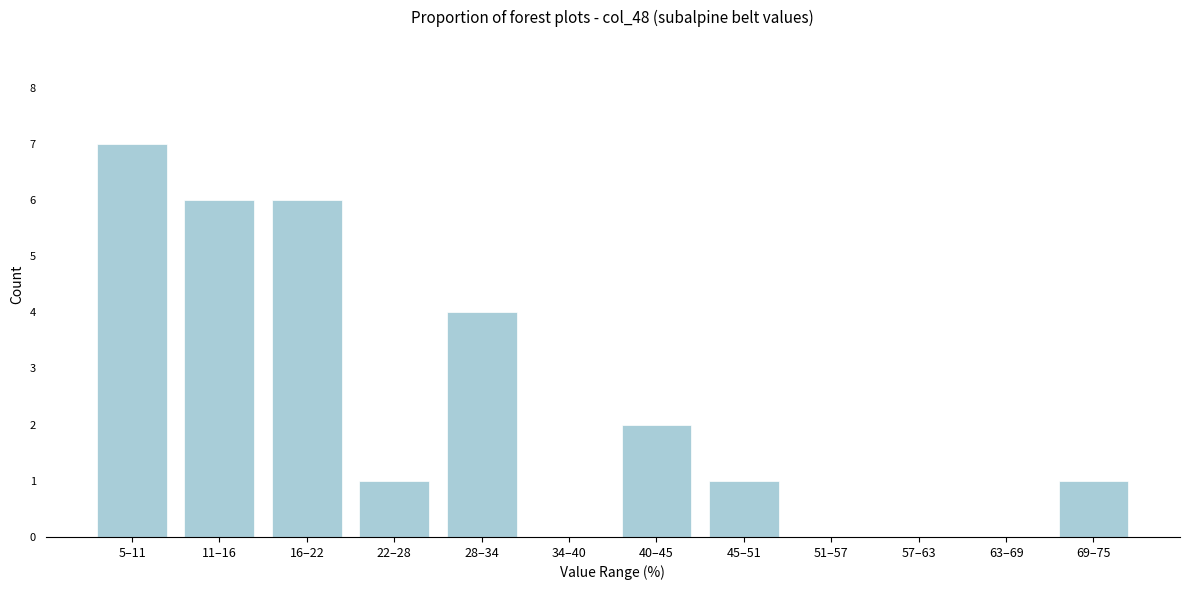

Reading left to right, transcribe all the data shown in this chart.

5–11=7	11–16=6	16–22=6	22–28=1	28–34=4	34–40=0	40–45=2	45–51=1	51–57=0	57–63=0	63–69=0	69–75=1